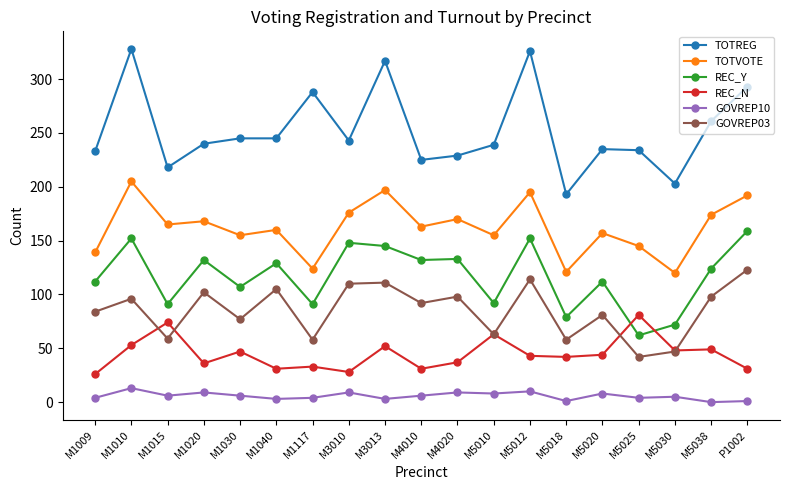

Which series changed the most between M5018 and M5038?

TOTREG